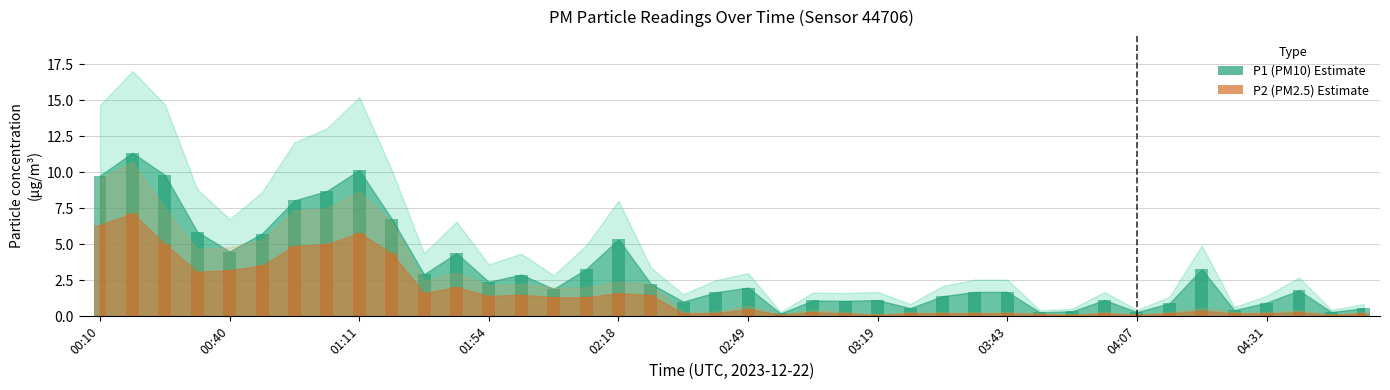

Which series has the largest total across all categories?

P1